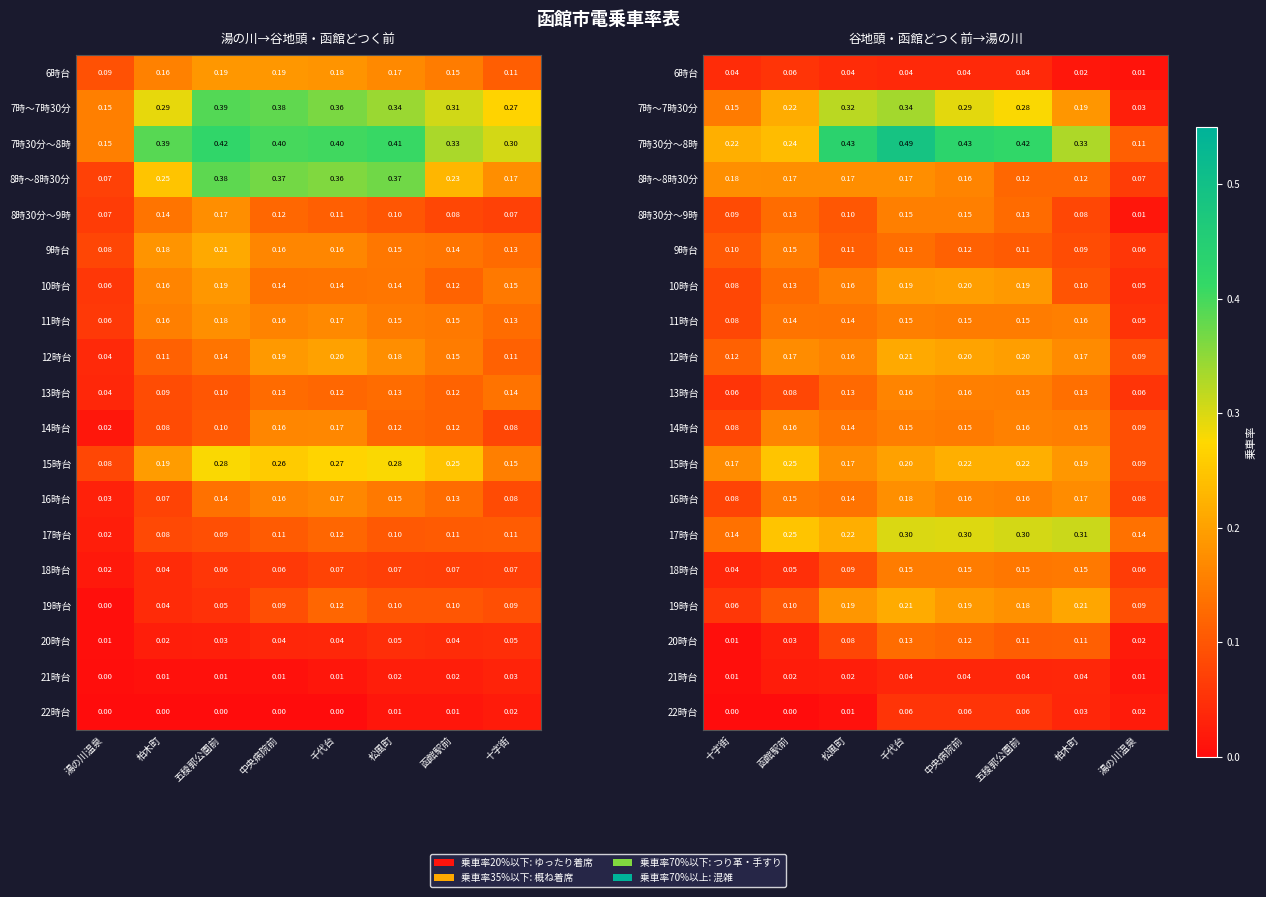

Rank the series by their maximum value, from lowest to highest.

21時台, 6時台, 22時台, 20時台, 9時台, 18時台, 8時30分～9時, 11時台, 14時台, 13時台, 8時～8時30分, 16時台, 10時台, 12時台, 19時台, 15時台, 17時台, 7時～7時30分, 7時30分～8時